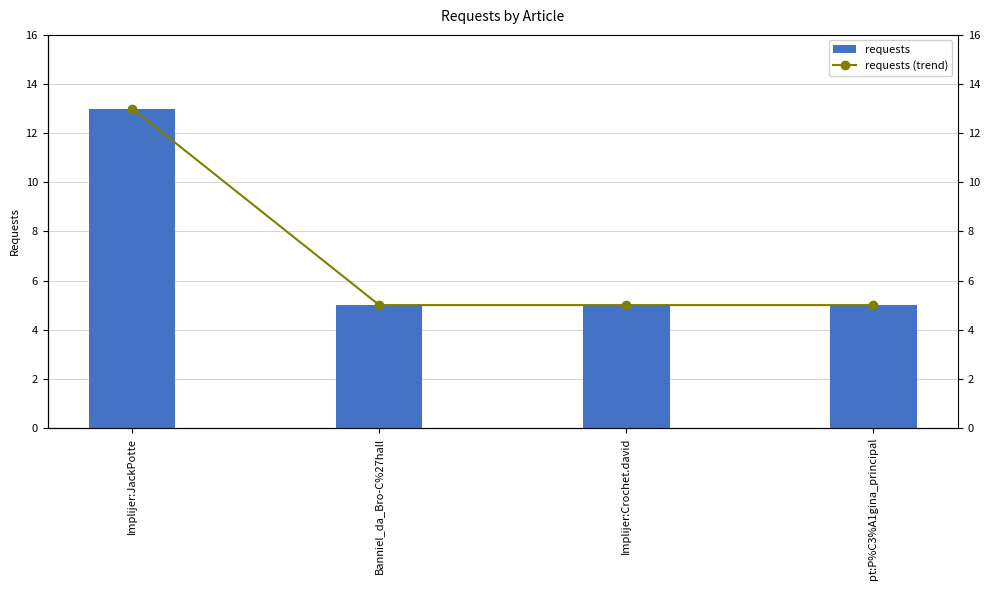

Count the number of data series in this chart.

2